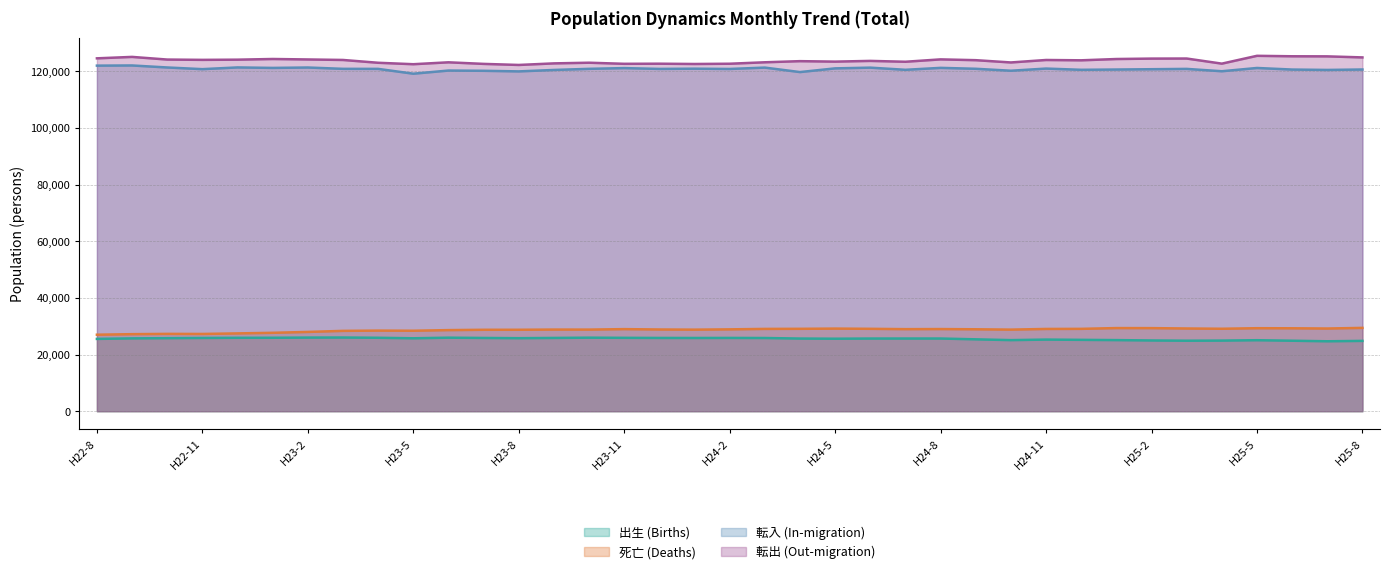

The value of 死亡 (Deaths) at H22-8 is 27016. True or false?

True